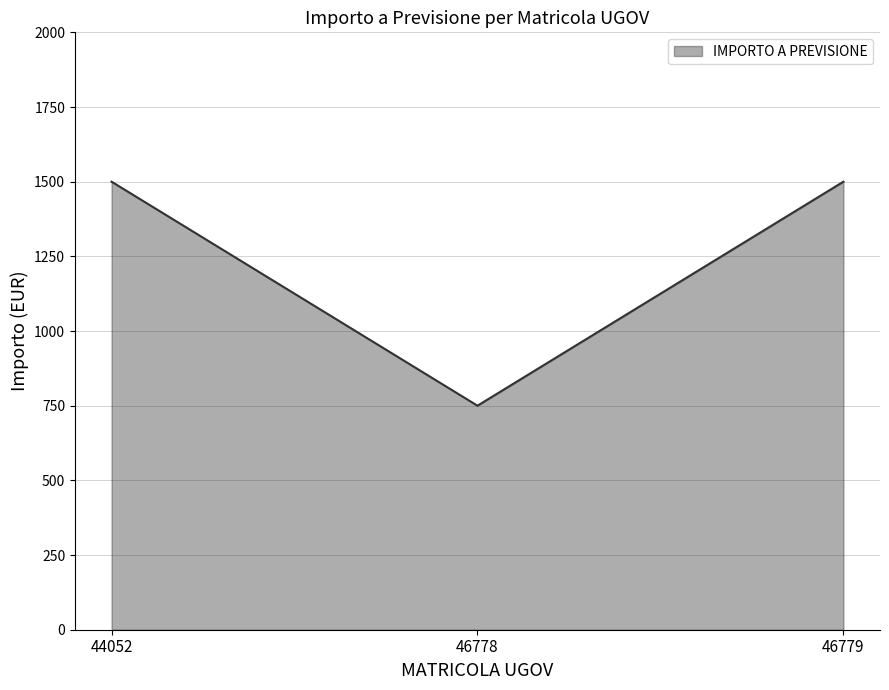

What is the smallest value displayed?

750